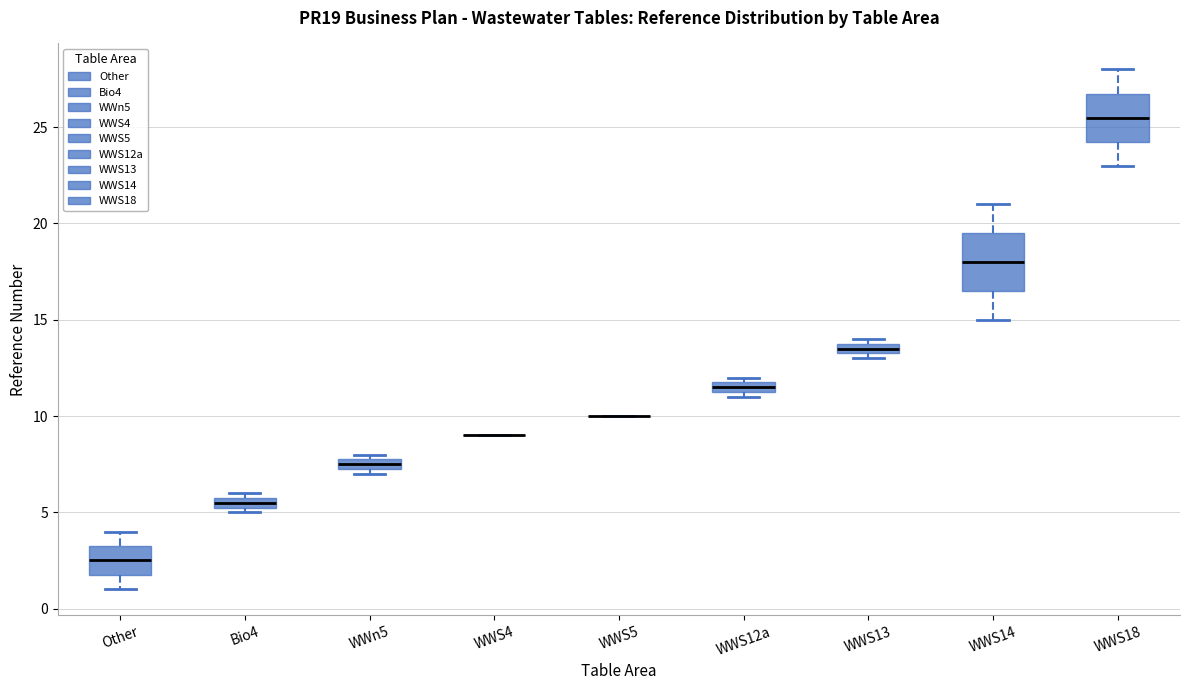

Which box is the tallest, from its lower edge to its upper edge?

WWS14